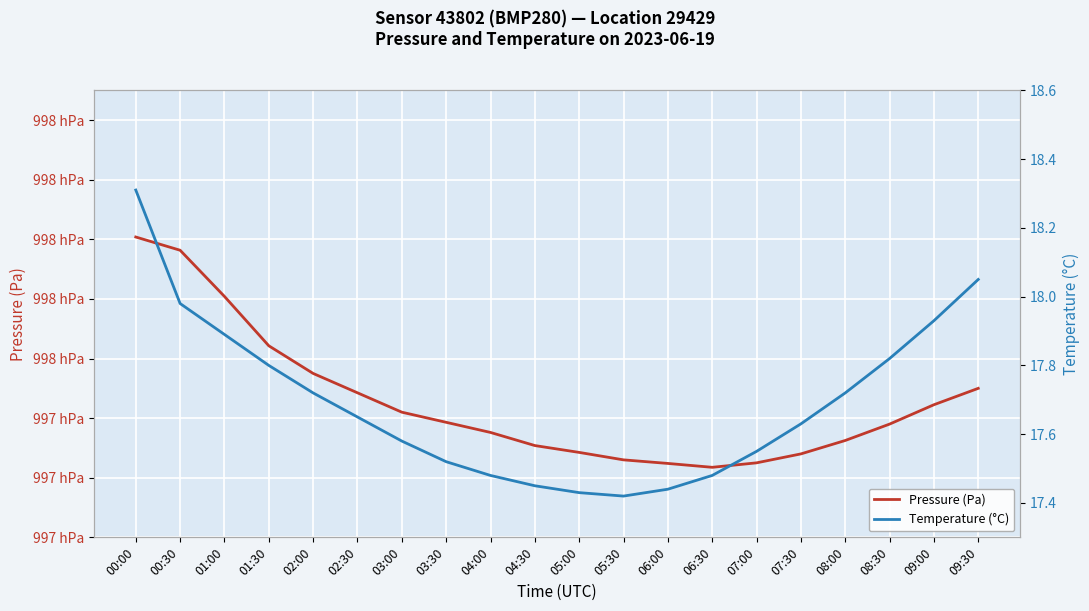

How many data points in Pressure (Pa) are less than 99738?

9